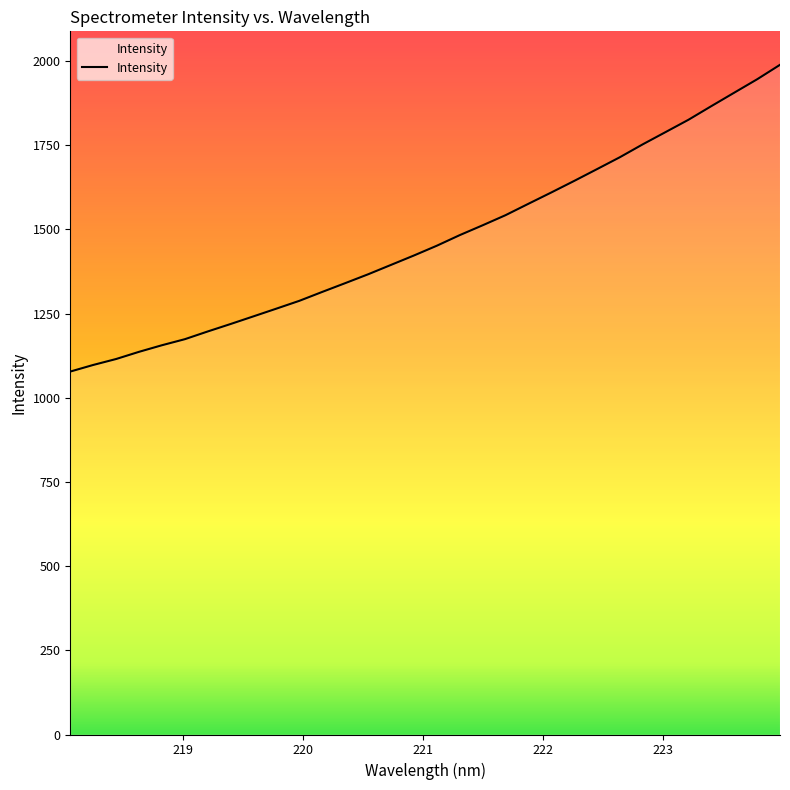

What is the difference between the maximum and minimum values?

910.8